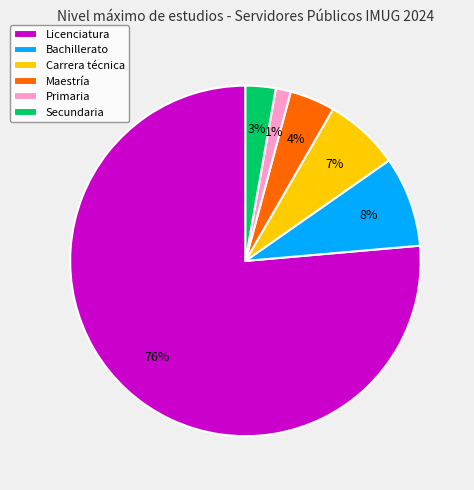

To the nearest percent, what is the difference between the Secundaria and Carrera técnica slice percentages?

4%